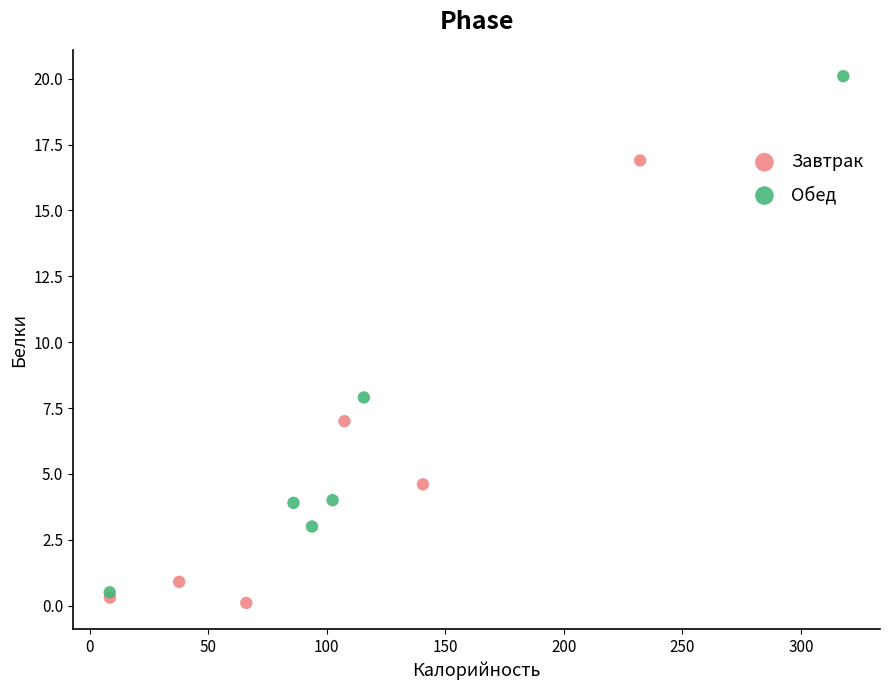

Which series contains the highest Y value?

Обед